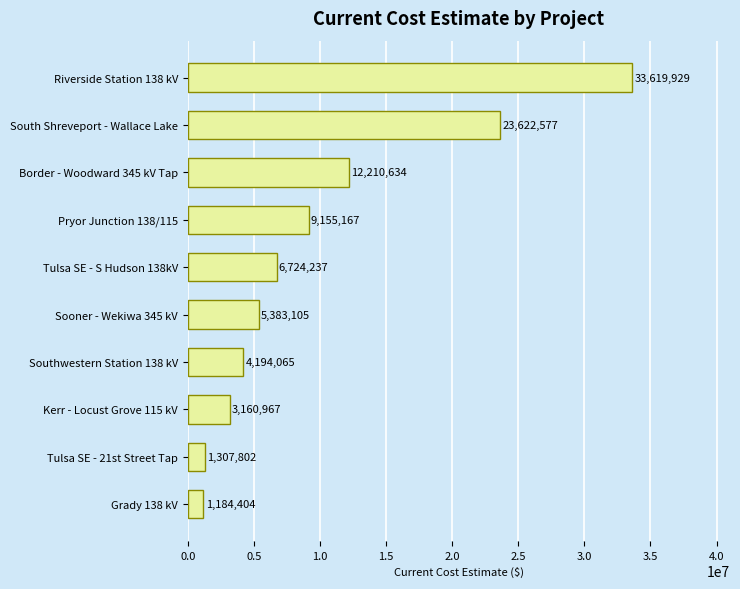

Rank the categories by value from lowest to highest.

Grady 138 kV, Tulsa SE - 21st Street Tap, Kerr - Locust Grove 115 kV, Southwestern Station 138 kV, Sooner - Wekiwa 345 kV, Tulsa SE - S Hudson 138kV, Pryor Junction 138/115, Border - Woodward 345 kV Tap, South Shreveport - Wallace Lake, Riverside Station 138 kV